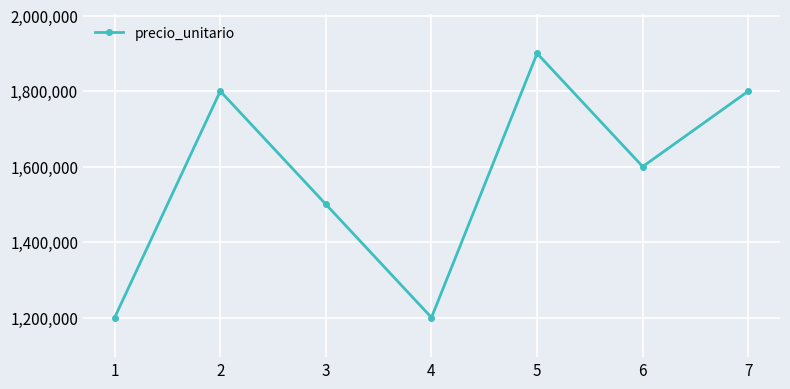

Count the values in the range 1200000 to 1800000.

6